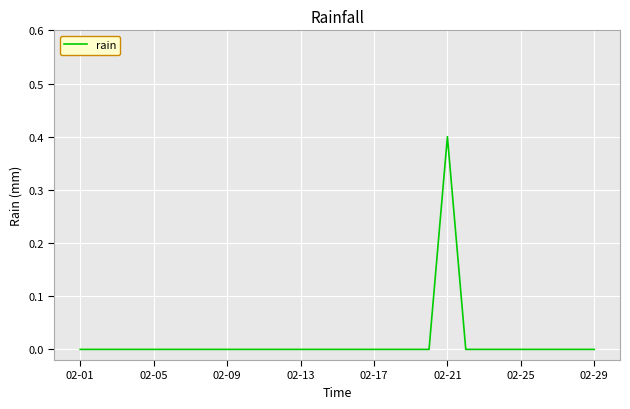

What is the maximum value shown in the chart?

0.4